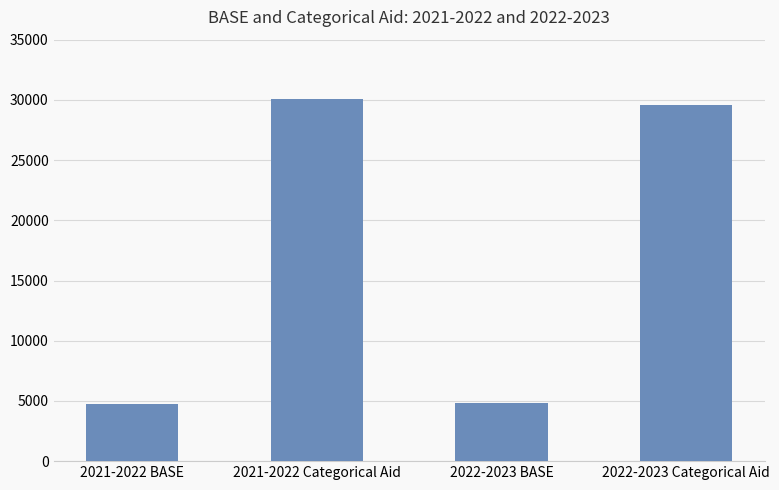

What is the minimum value shown in the chart?

4706